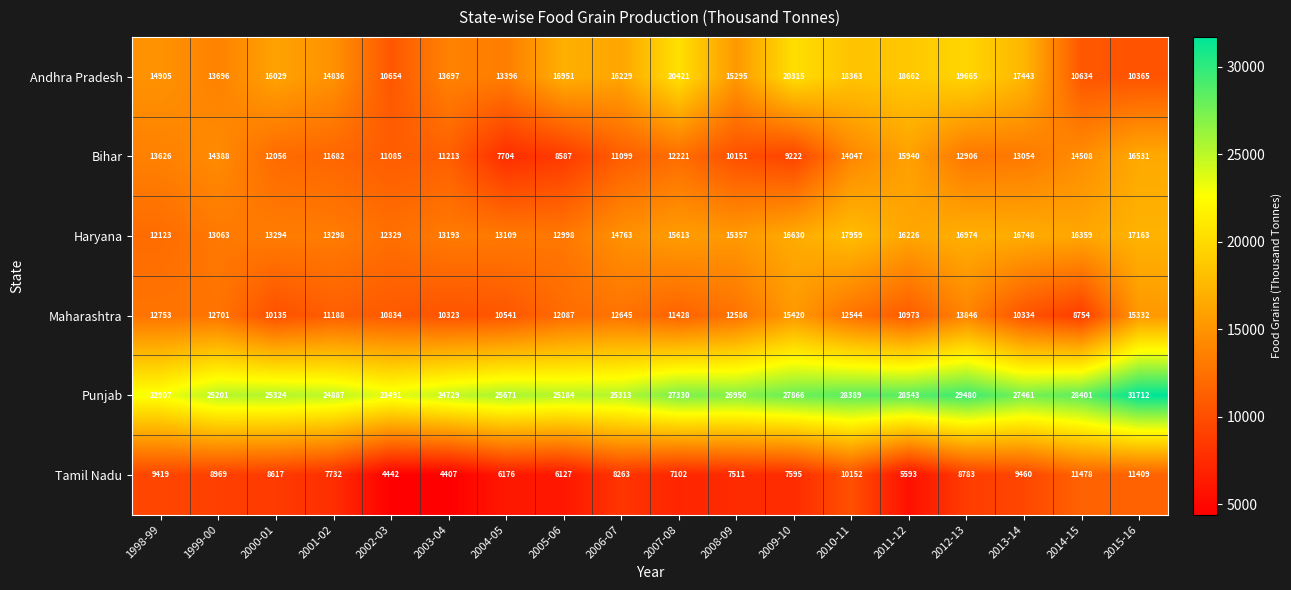

The Maharashtra series shows 21024 at 2005-06. True or false?

False